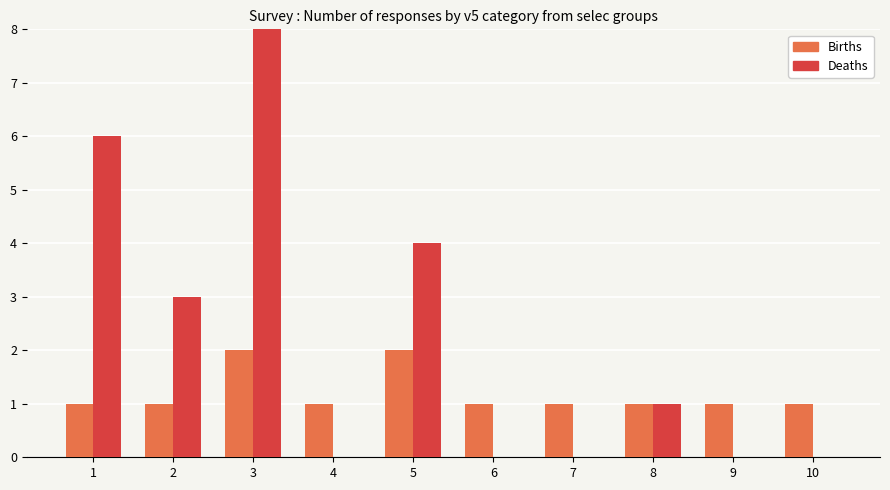

What is the value of the Births bar at the 6th from the left?

1